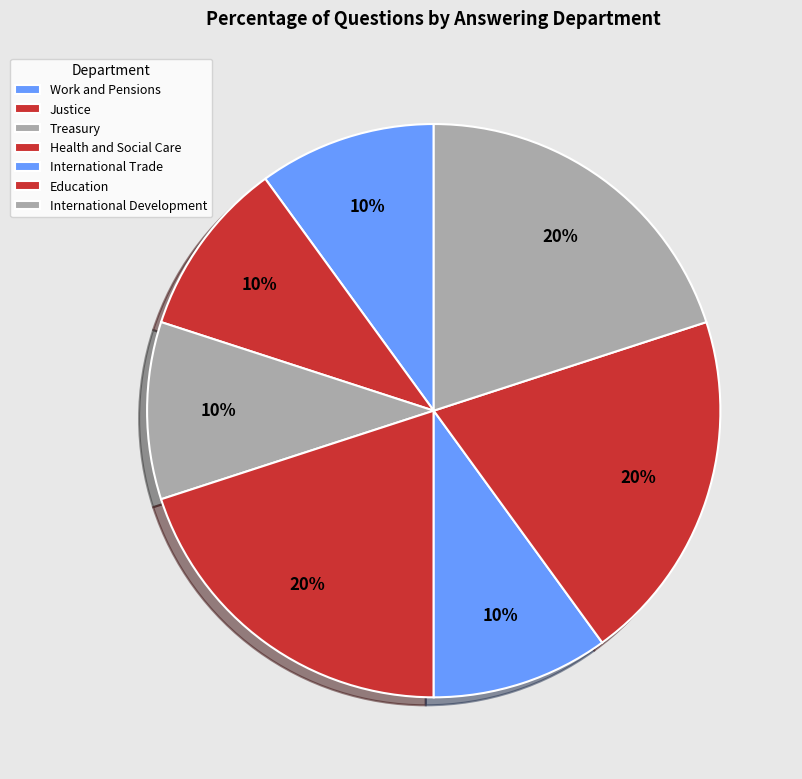

Combined, do Work and Pensions and Justice account for over 50%?

No